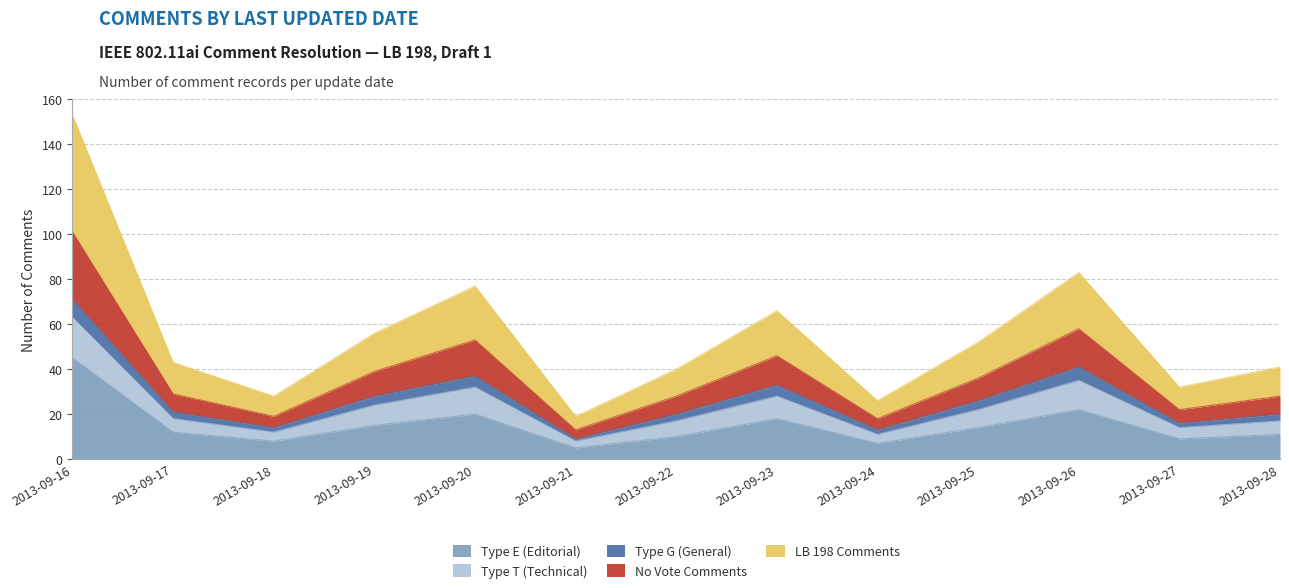

At which category is the sum across all series the highest?

2013-09-16